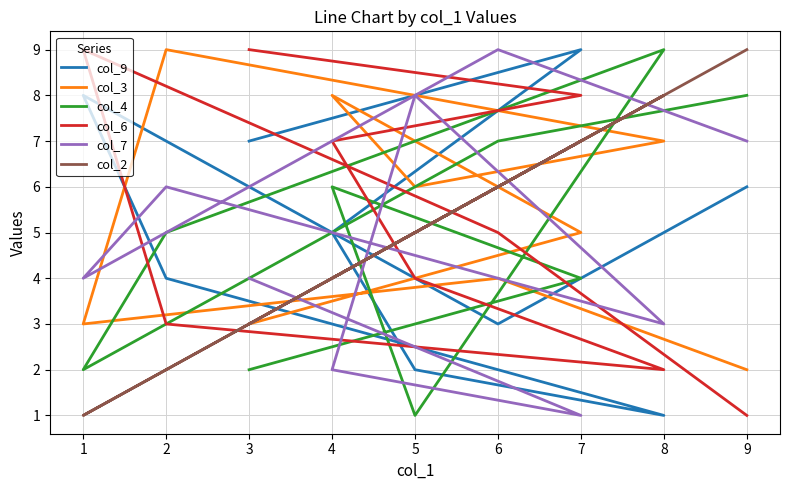

What are all the series names shown in the legend?

col_9, col_3, col_4, col_6, col_7, col_2